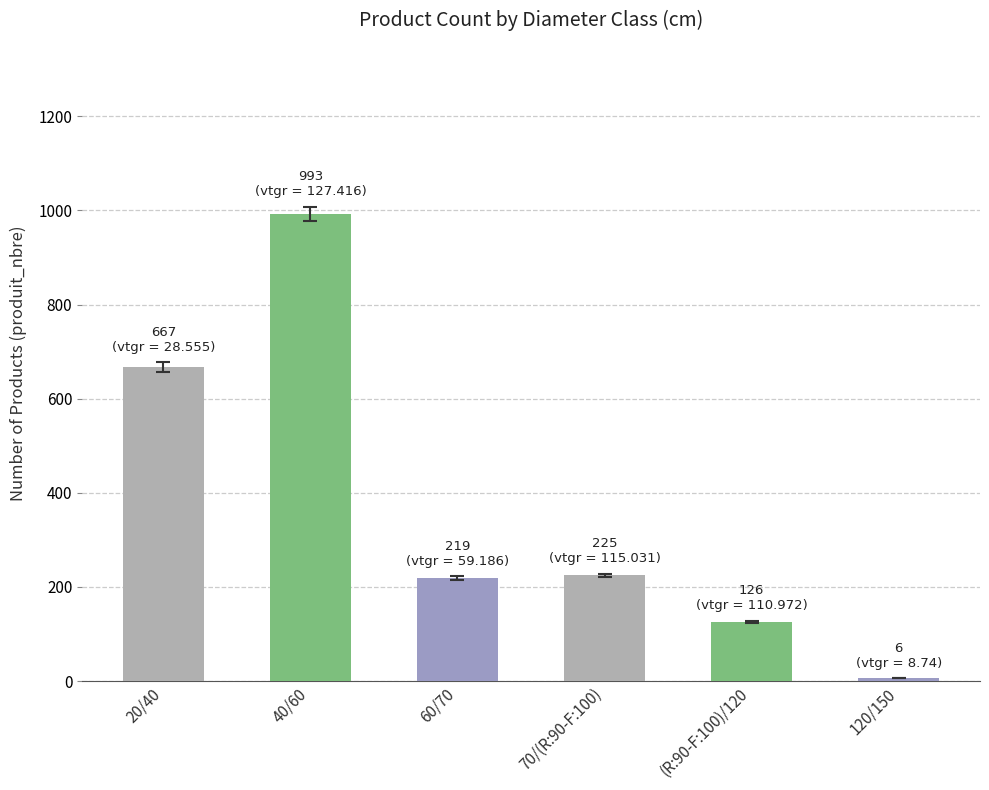

Reading left to right, what are all the values shown in this chart?

20/40=667	40/60=993	60/70=219	70/(R:90-F:100)=225	(R:90-F:100)/120=126	120/150=6